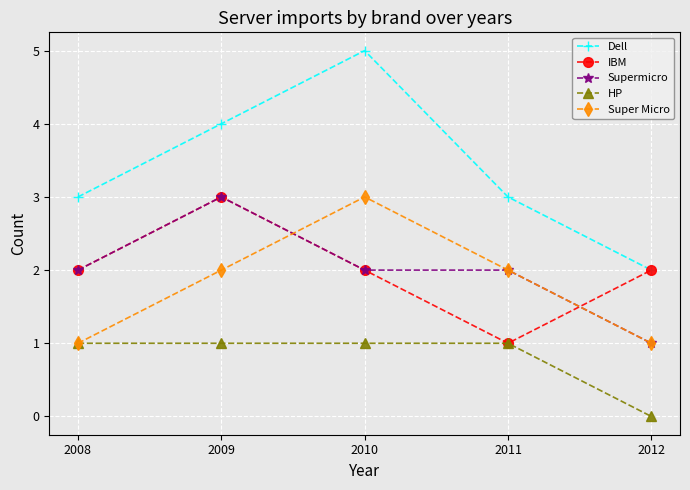

Which series has the widest spread of values?

Dell